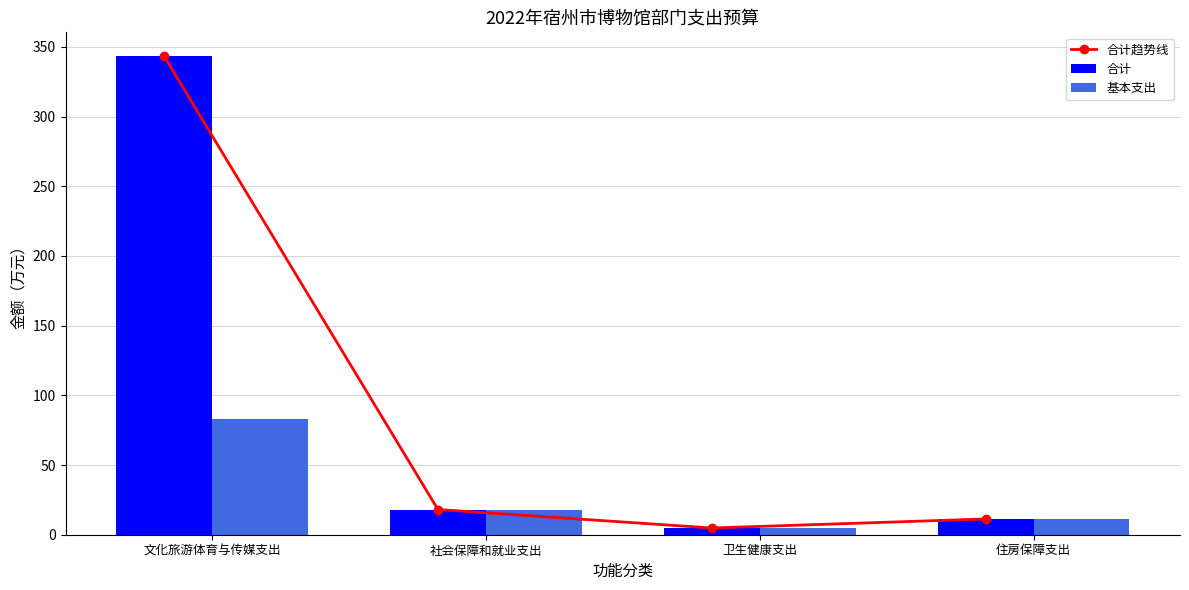

At which label does 合计趋势线 first exceed 18?

文化旅游体育与传媒支出